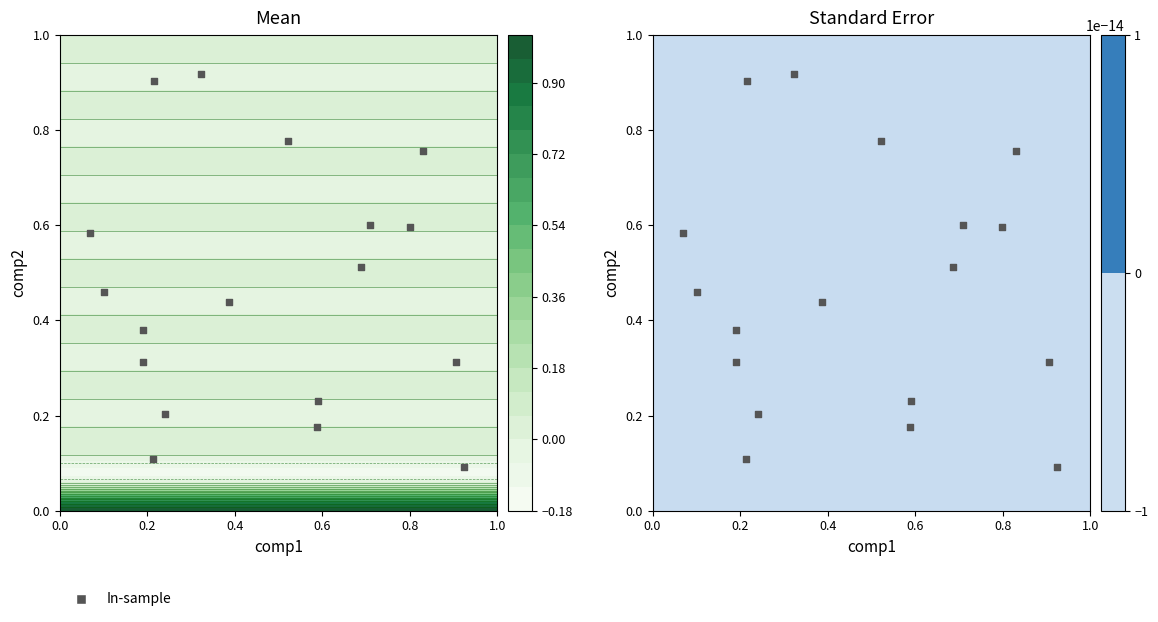

What is the average value?

0.5